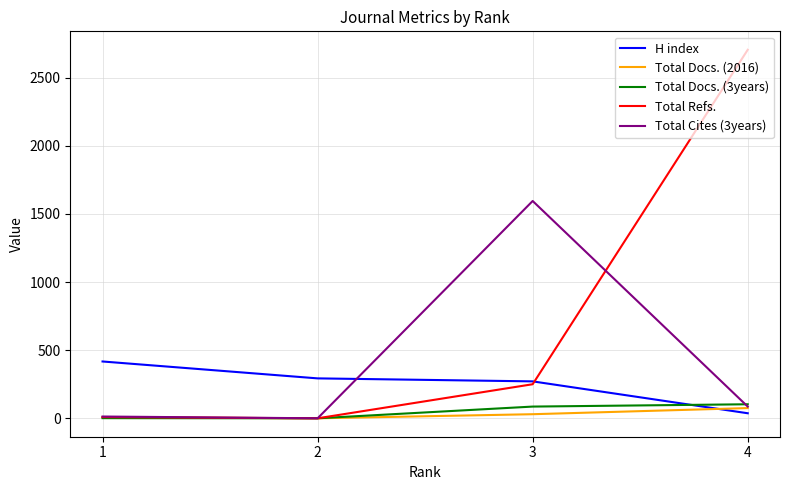

What is the greatest value displayed?

2705